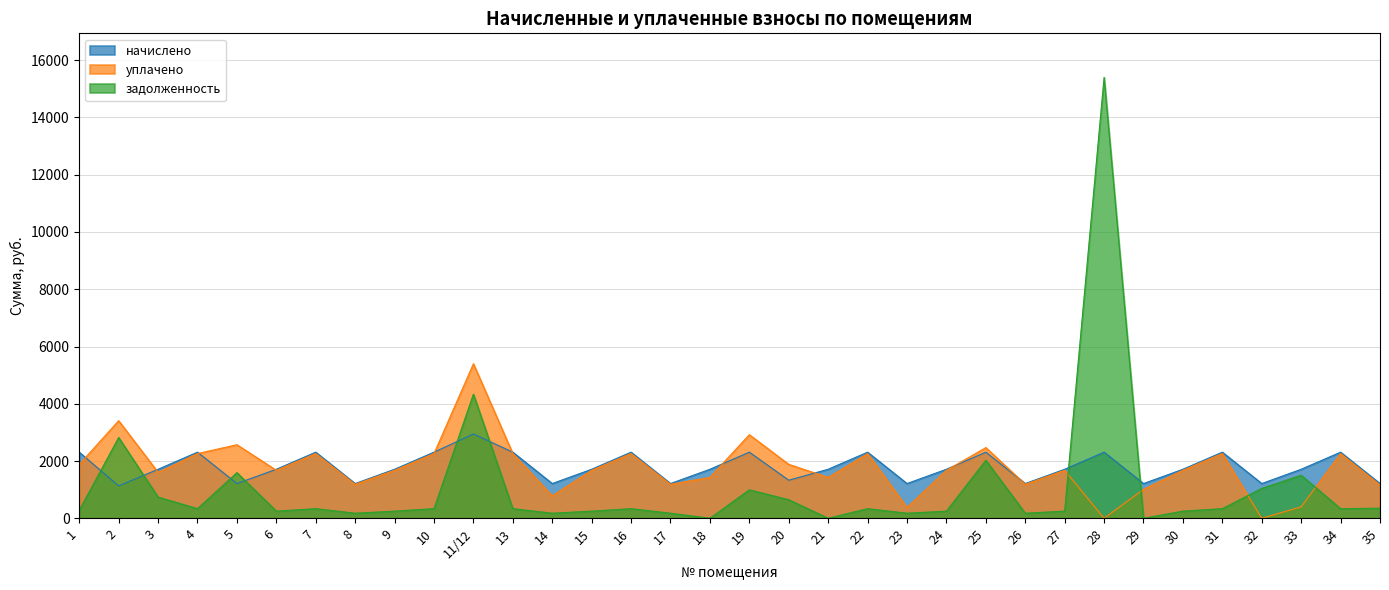

At which category is the sum across all series the highest?

28